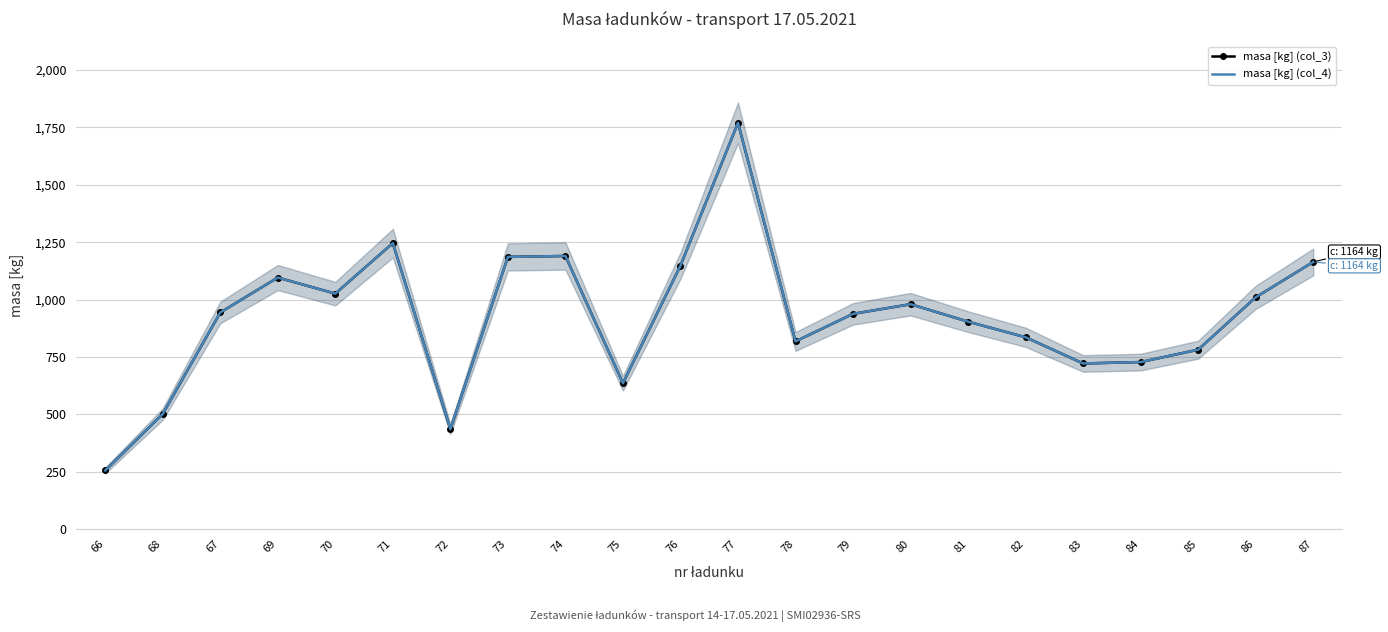

What is the value of the masa [kg] (col_3) point at the 1st from the left?

256